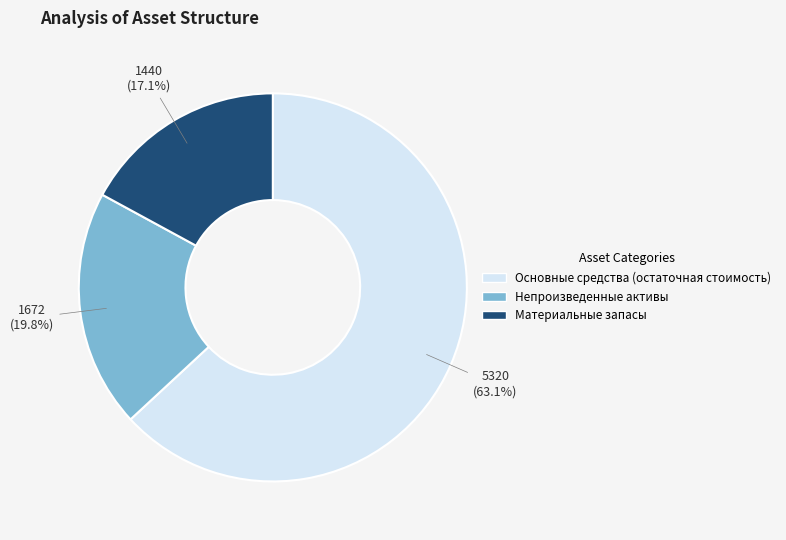

Between Непроизведенные активы and Материальные запасы, which is larger?

Непроизведенные активы